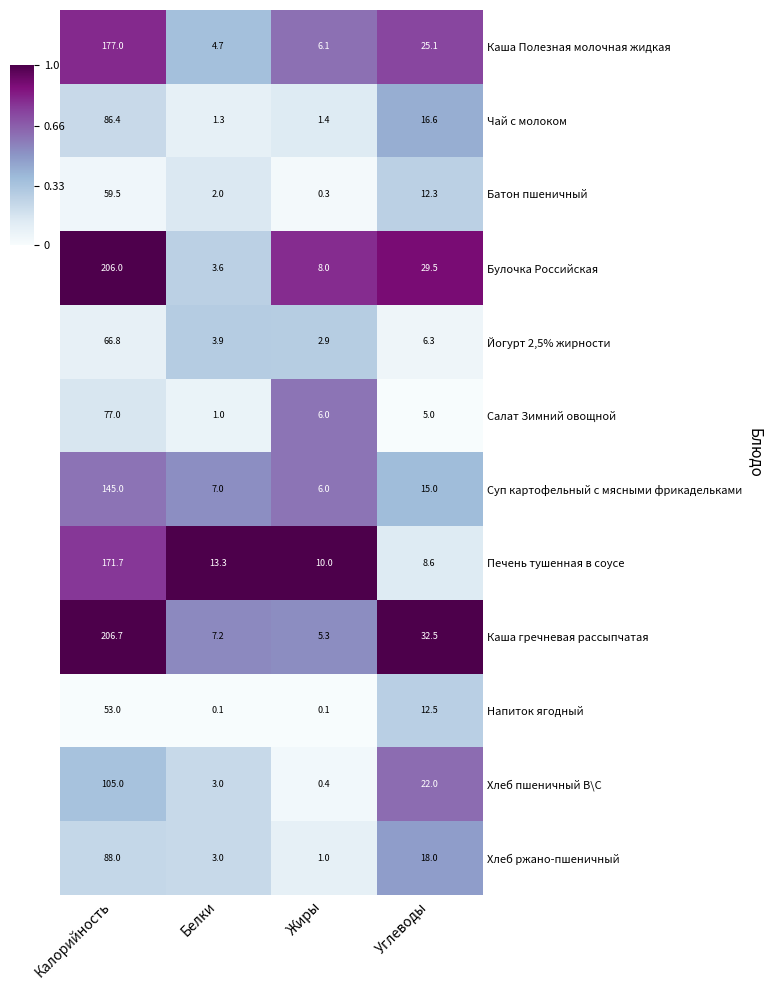

At which label is Булочка Российская closest to 104?

Углеводы